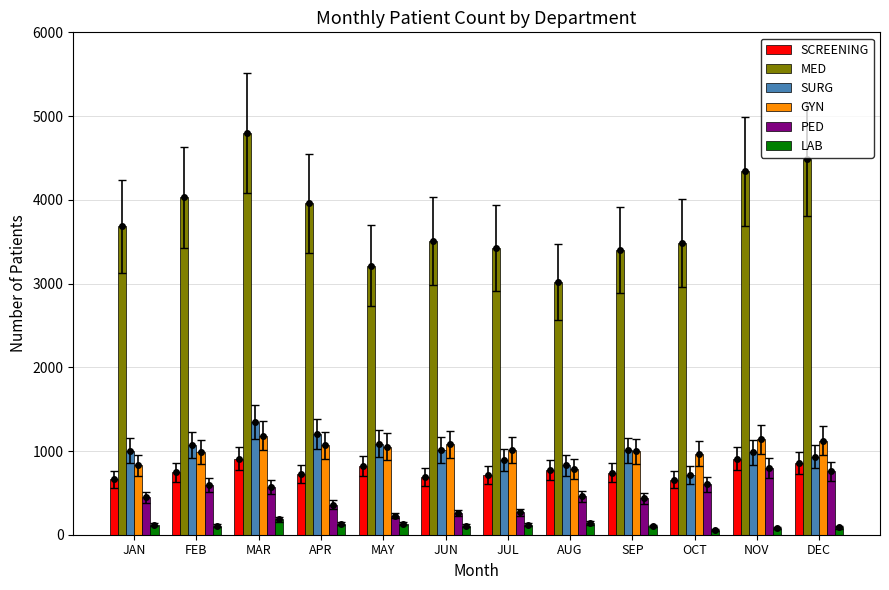

What is the sum of the SCREENING values at JUL and SEP?

1453